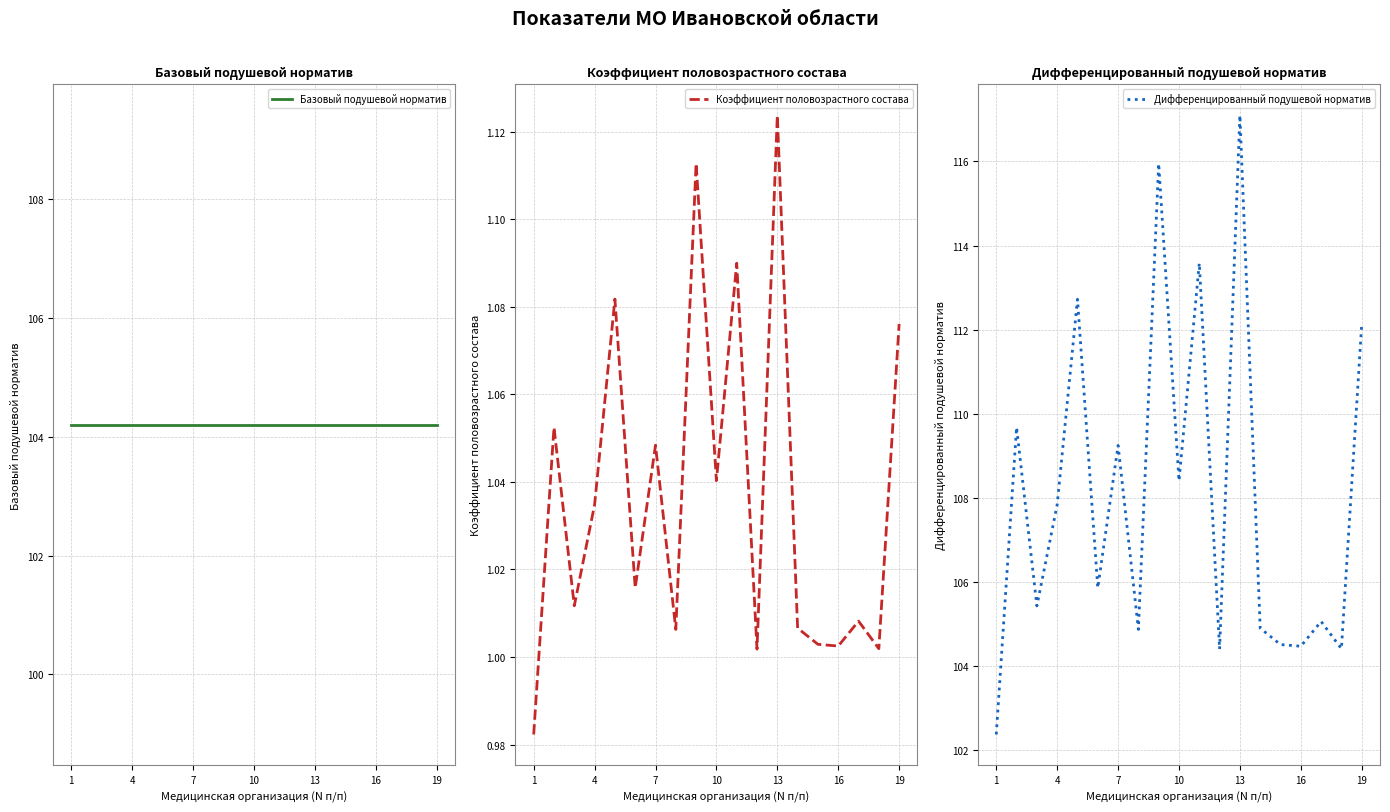

How many lines are shown in the chart?

3